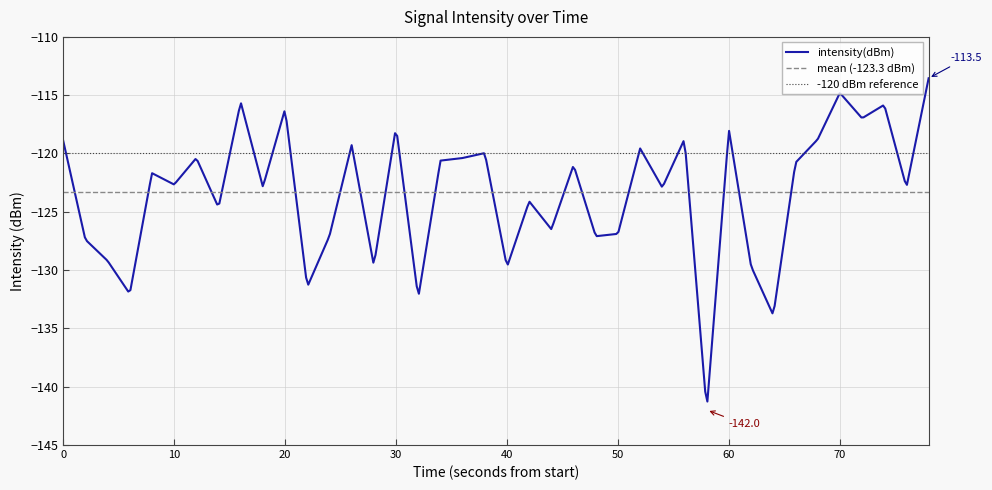

What is the sum of all values?

-4933.6